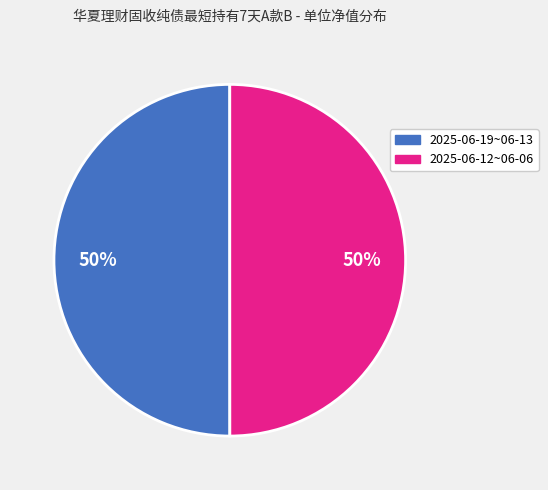

To the nearest percent, what is the average slice percentage?

50%